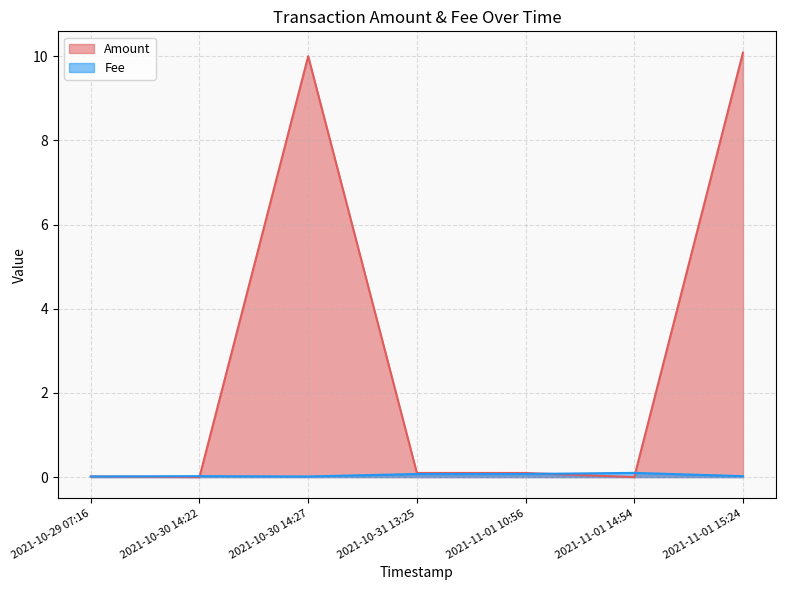

At how many categories does at least one series exceed 2?

2